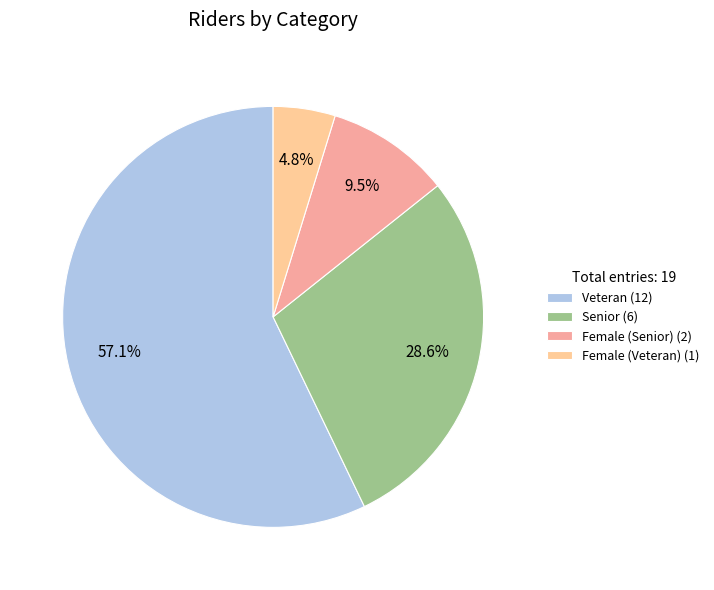

How many segments does this pie chart have?

4